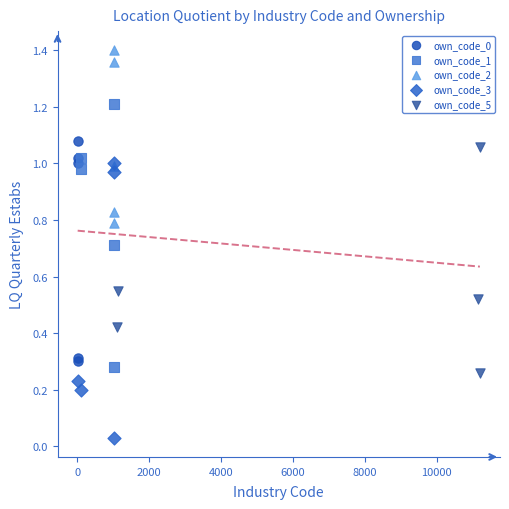

Which series reaches the maximum Y coordinate?

own_code_2